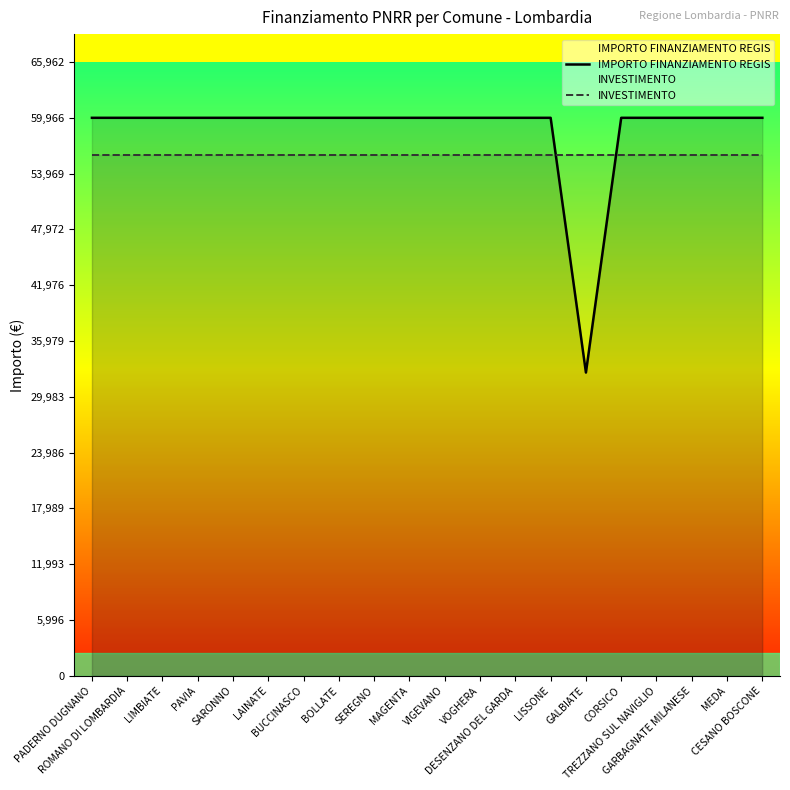

How many values in the IMPORTO FINANZIAMENTO REGIS series are below 59966?

1